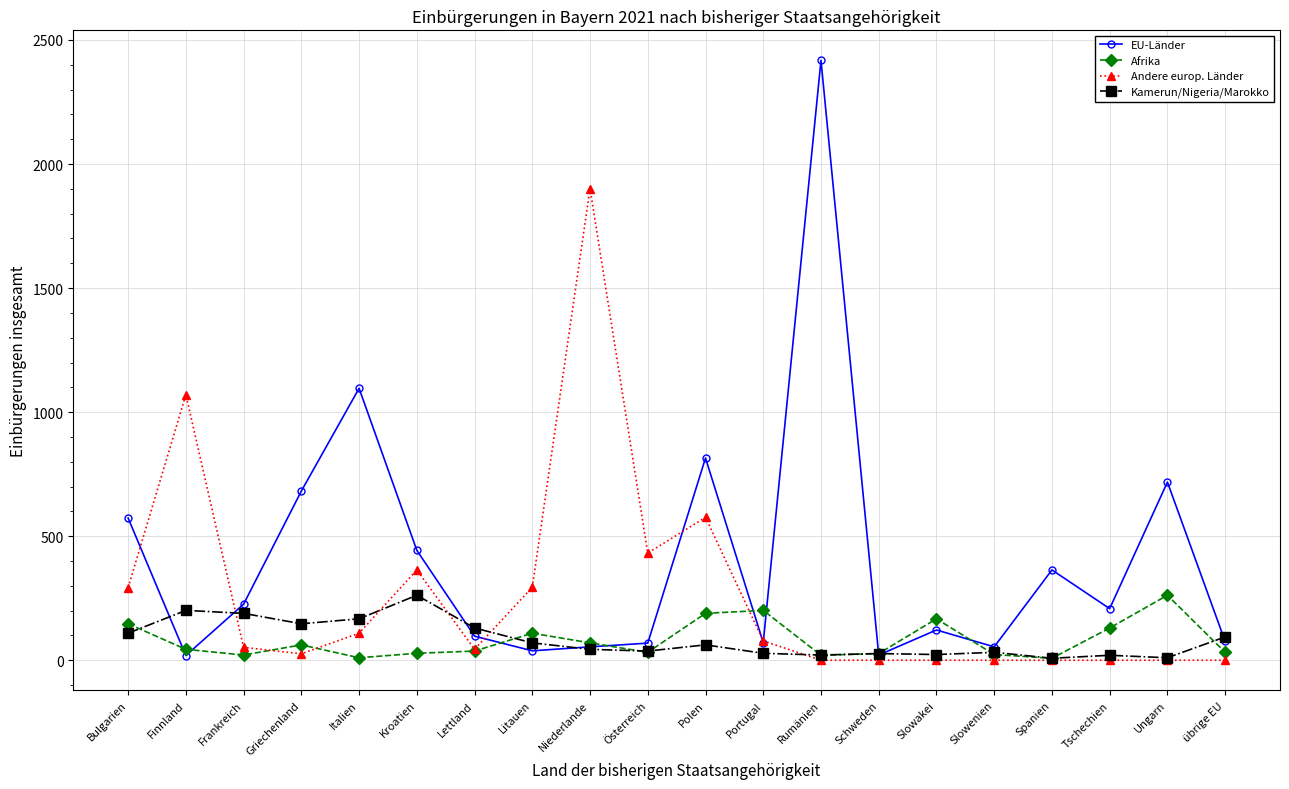

True or false: Andere europ. Länder has more than 0 points higher than both neighbors.

True